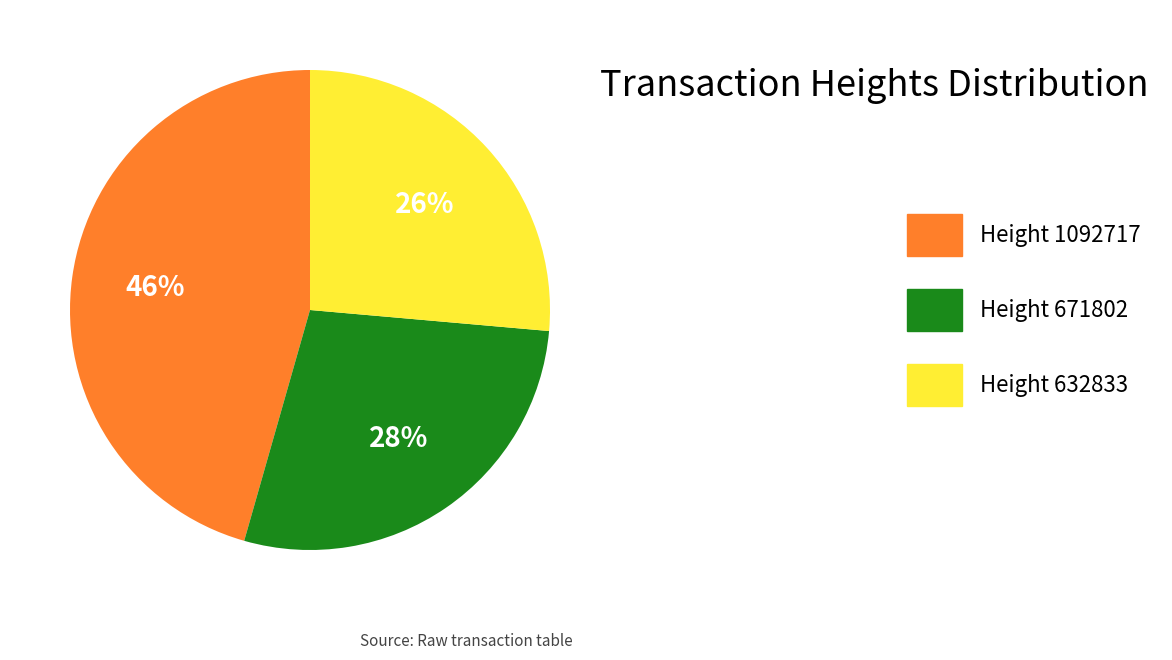

The Height 671802 slice represents 34% of the pie. True or false?

False